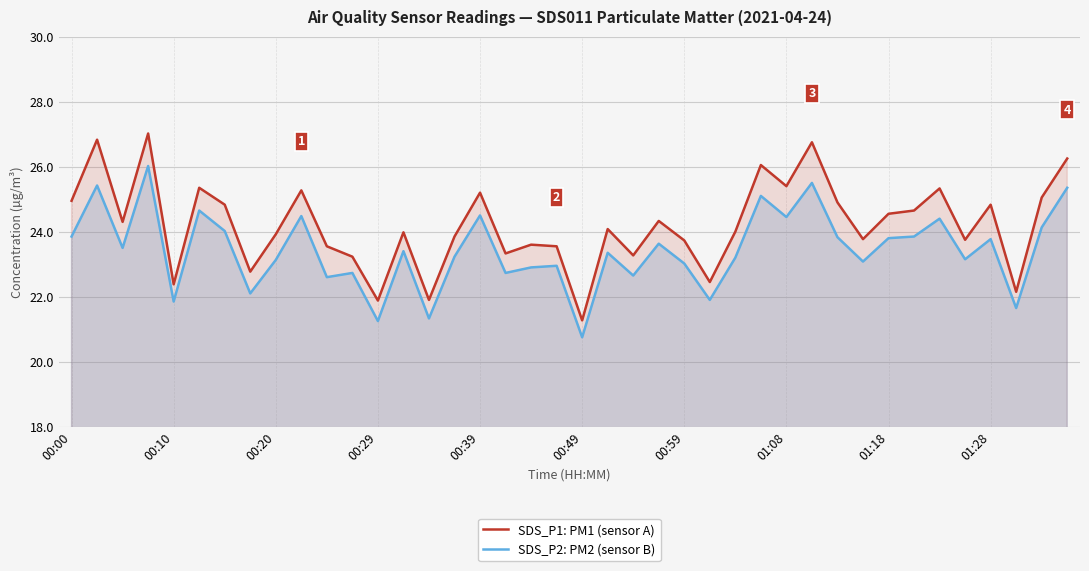

Is it true that SDS_P2: PM2 (sensor B) equals 23.8 at 01:18?

True